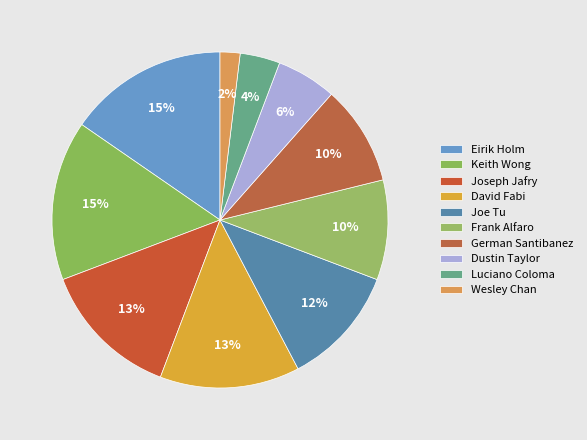

How much of the chart is everything except Keith Wong?

84.6%